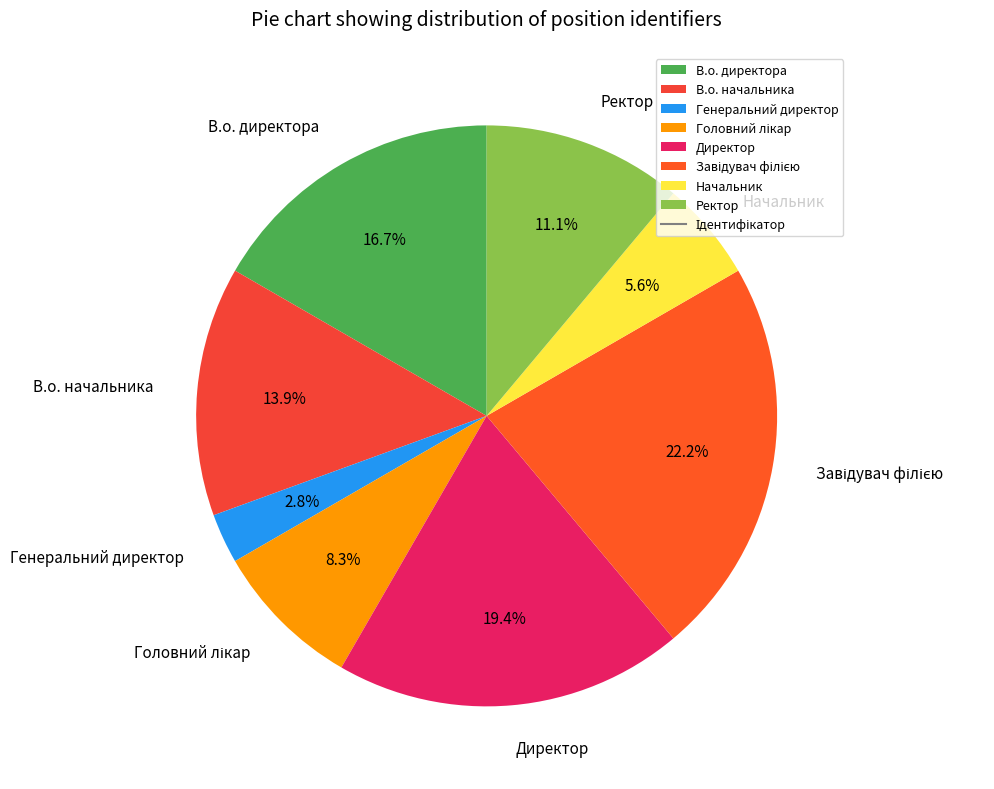

Between В.о. директора and Директор, which is larger?

Директор